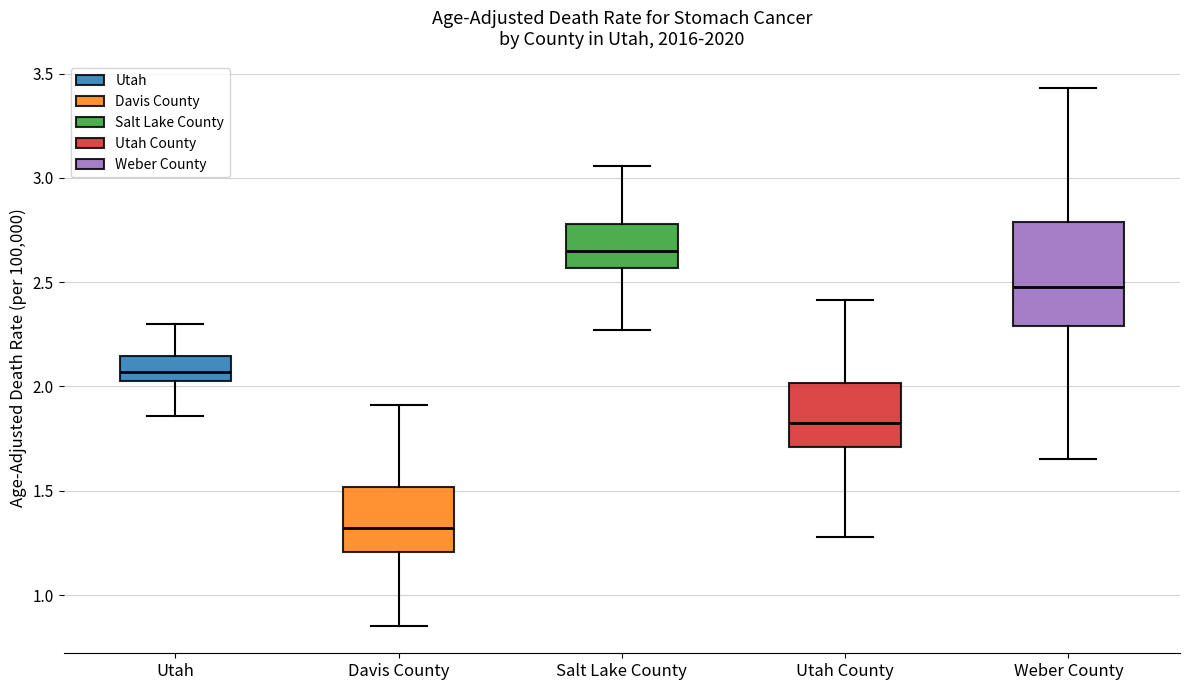

Where does the upper whisker of the box for Utah end on the y-axis? The values are not printed on the chart, so give them approximately, as read against the axis.

2.30